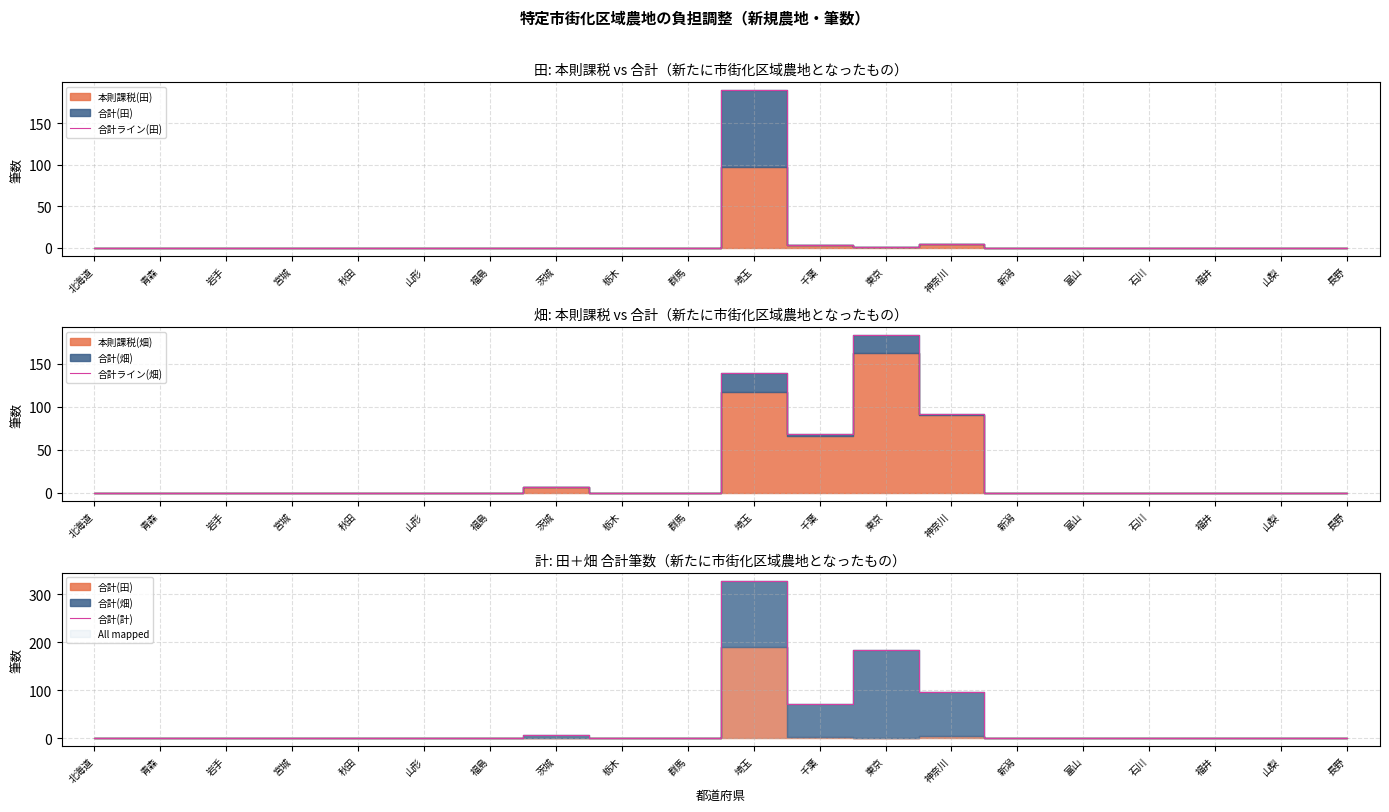

Is it true that 合計ライン(田) equals -105 at 栃木?

False